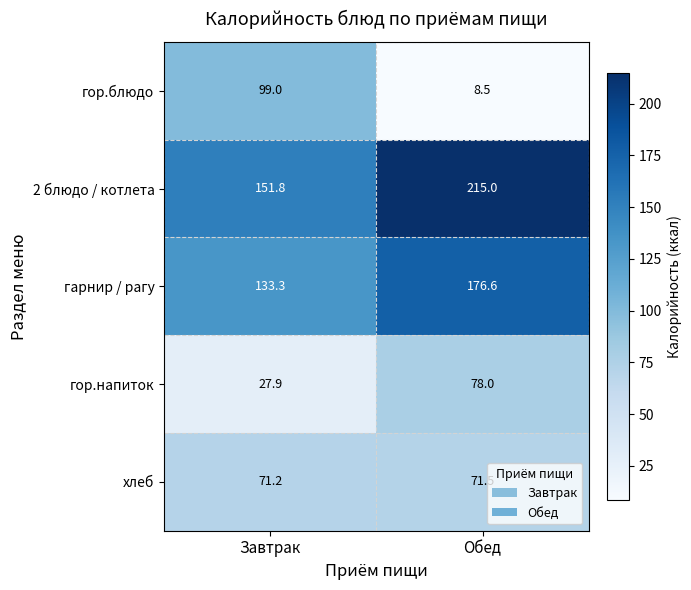

Which series has the largest range (max minus min)?

гор.блюдо